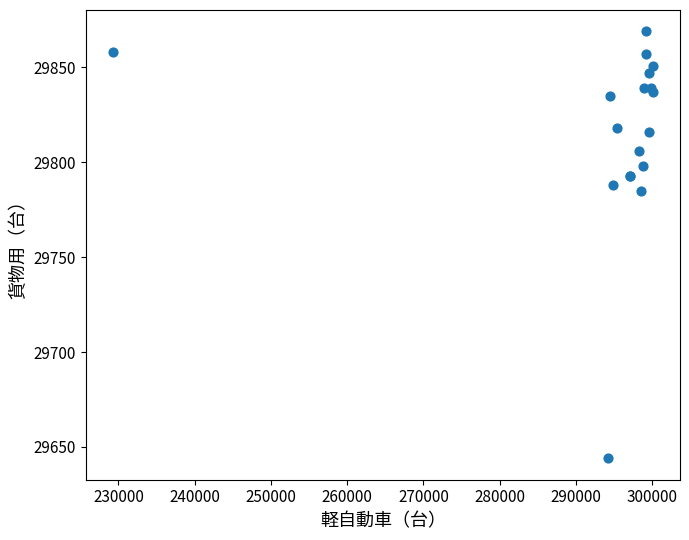

What Y value in the scatter plot is closest to 29756?

29785